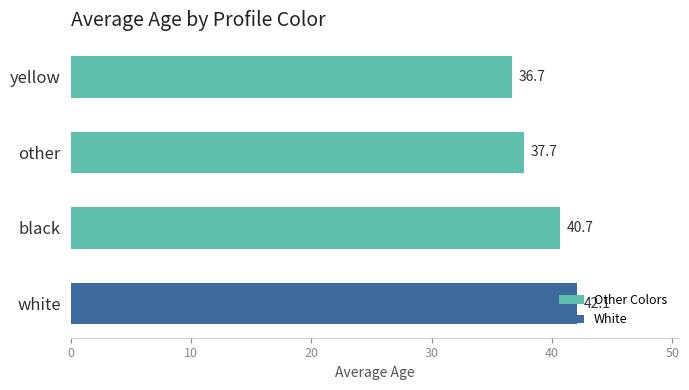

What is the difference between the Other Colors values at black and yellow?

4.0